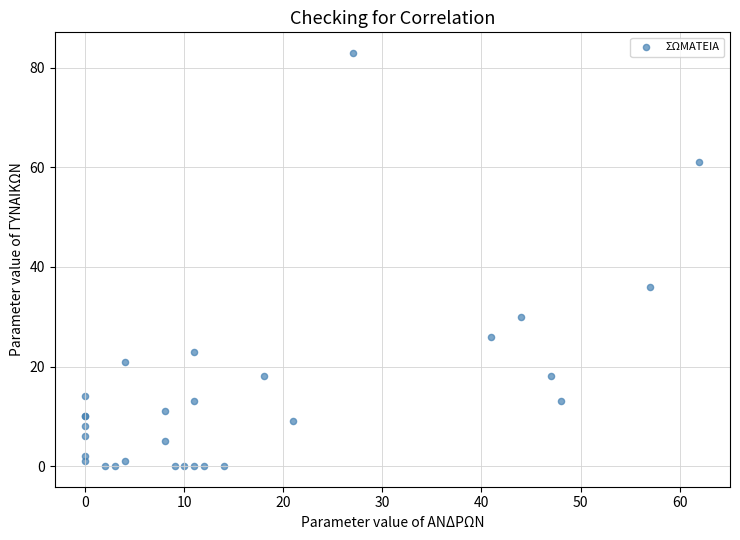

What Y value in the scatter plot is closest to 41?

36